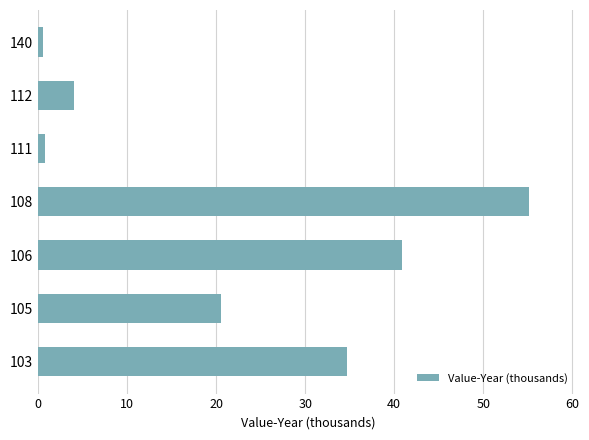

The chart shows a value of 0.5 at 140. True or false?

True